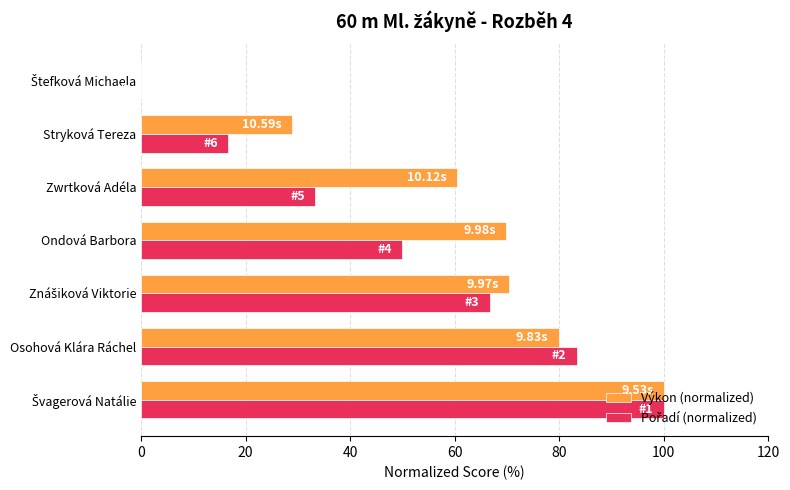

Which series has the largest total across all categories?

Výkon (normalized)